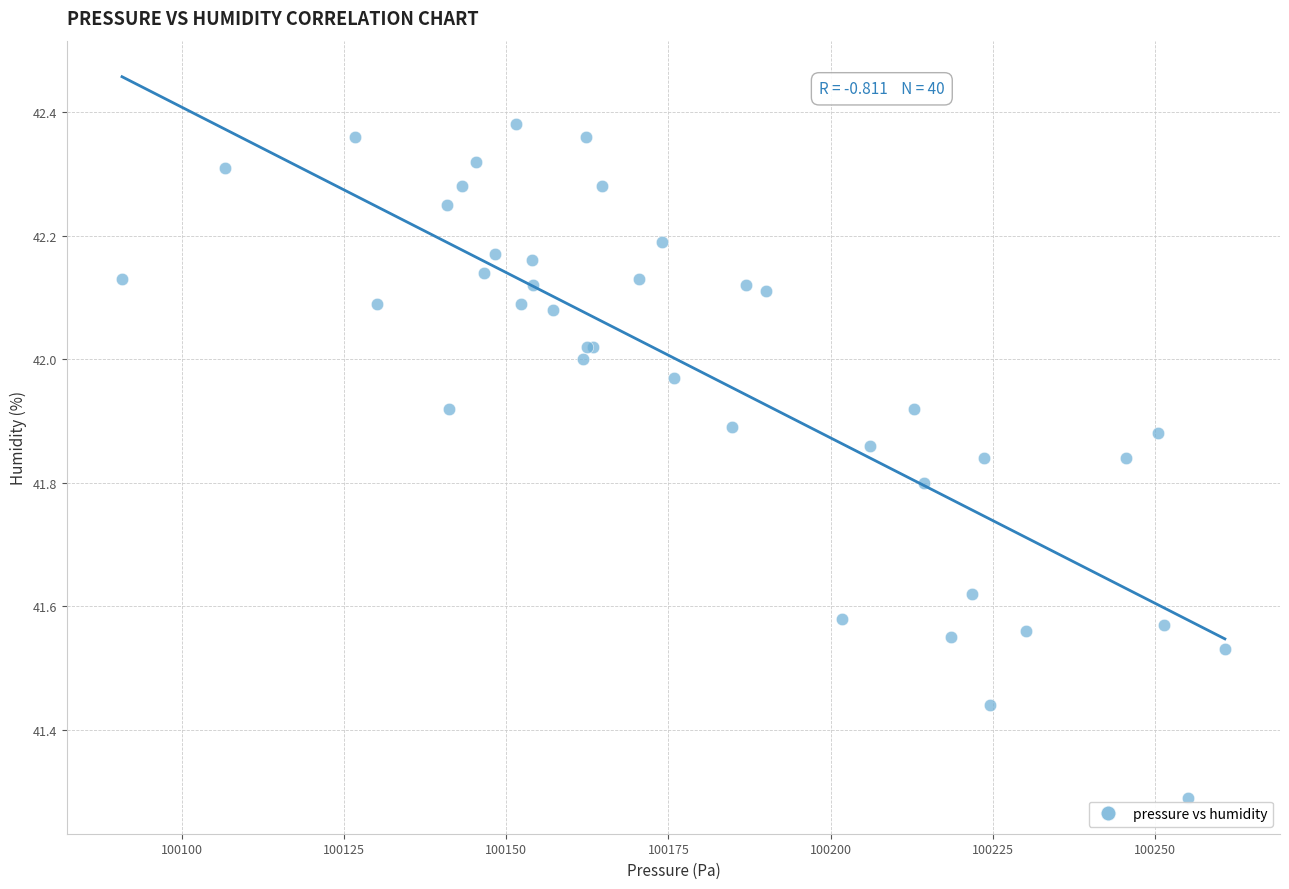

What Y value in the scatter plot is closest to 41?

41.3